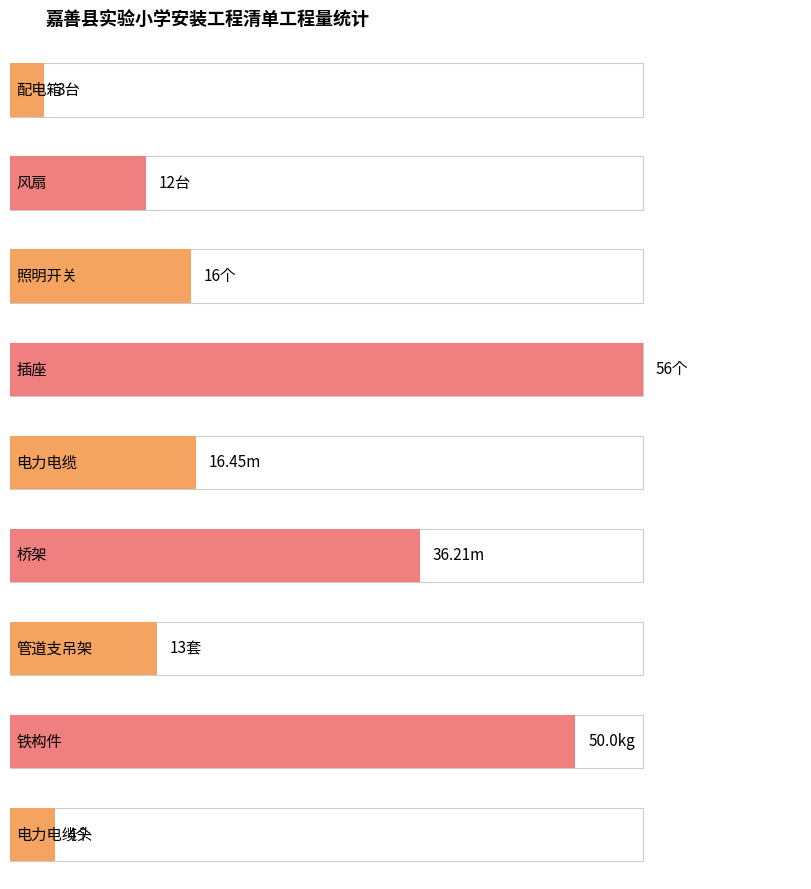

Rank the categories by value from lowest to highest.

配电箱
(台), 电力电缆头
(个), 风扇
(台), 管道支吊架
(套), 照明开关
(个), 电力电缆
(m), 桥架
(m), 铁构件
(kg), 插座
(个)